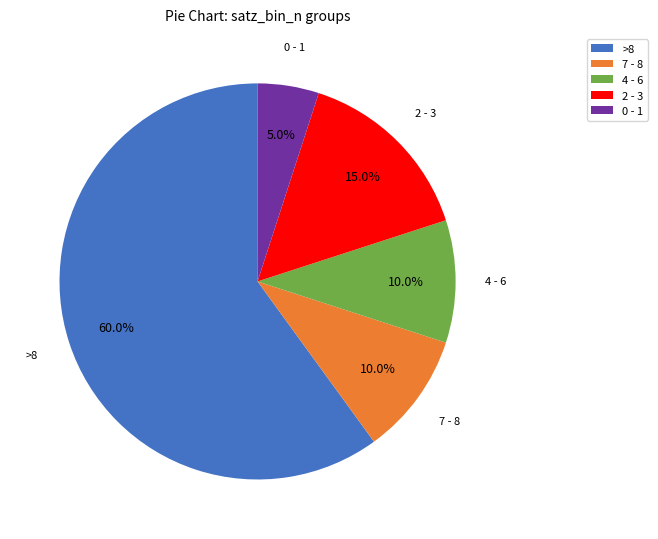

To the nearest percent, what is the average slice percentage?

20%